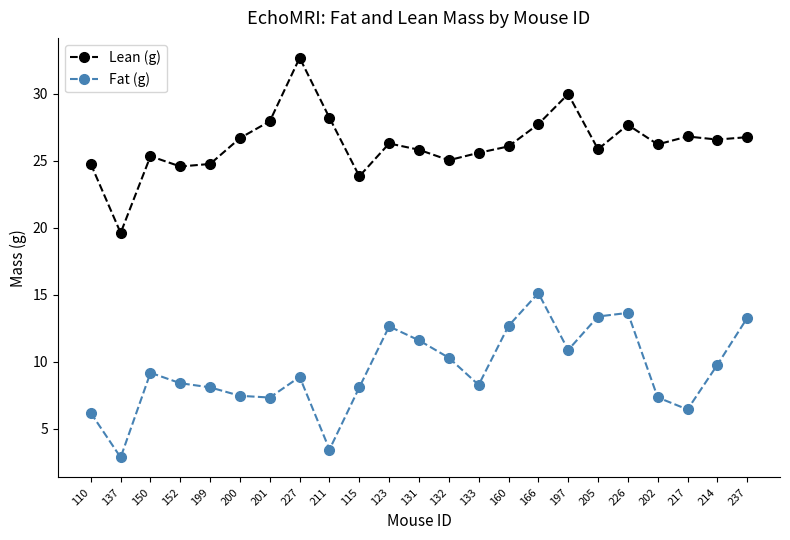

What is the label of the 4th point from the right?

202